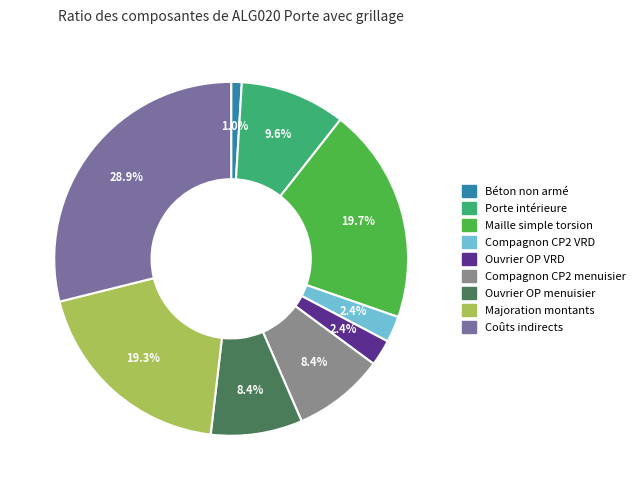

Which has a higher value, Maille simple torsion or Béton non armé?

Maille simple torsion